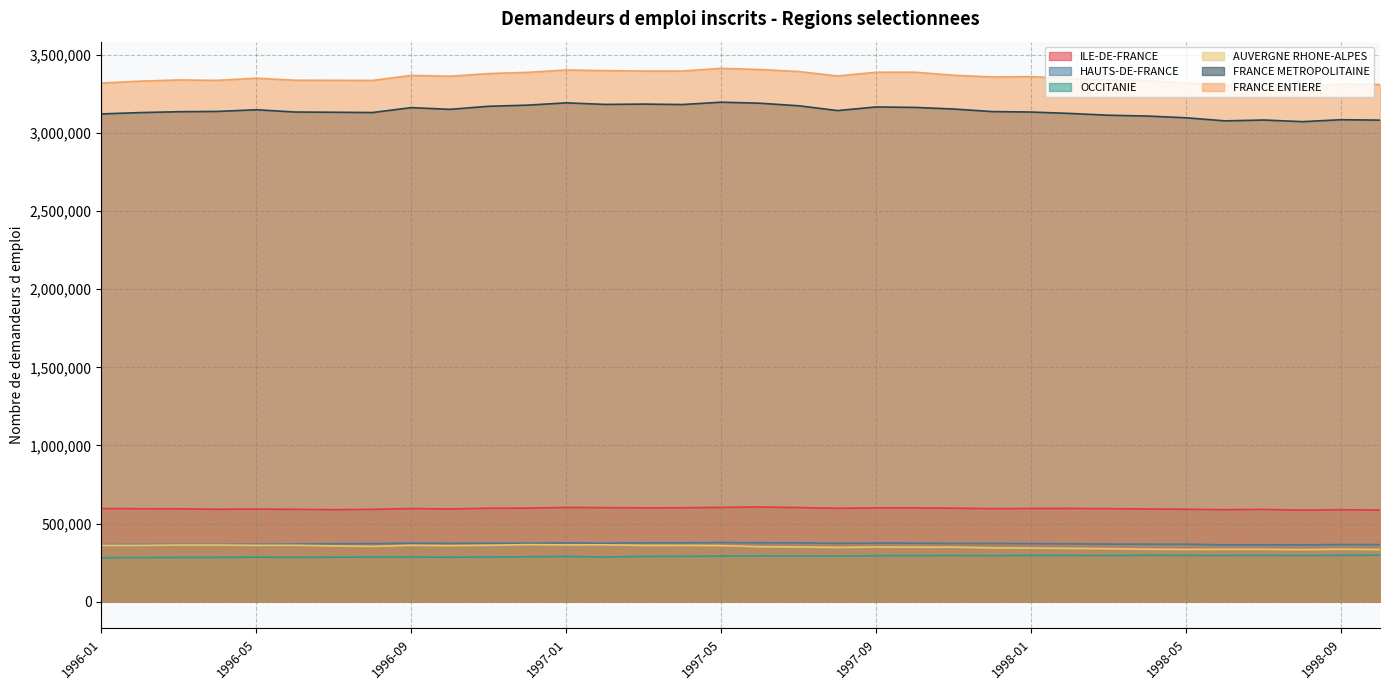

Where does the FRANCE METROPOLITAINE series first go above 3137400?

1996-05